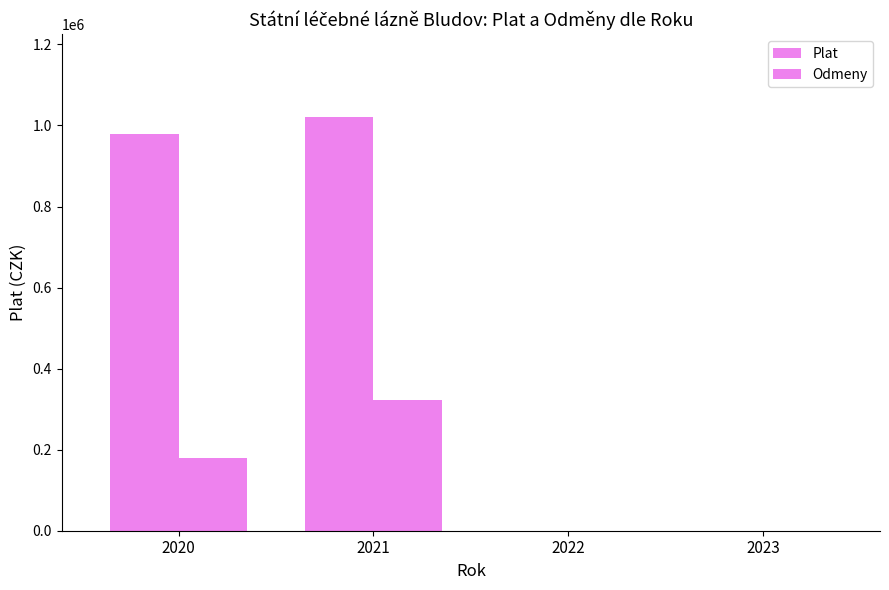

Is the value of Plat at 2021 greater than the value of Odmeny at 2021?

Yes